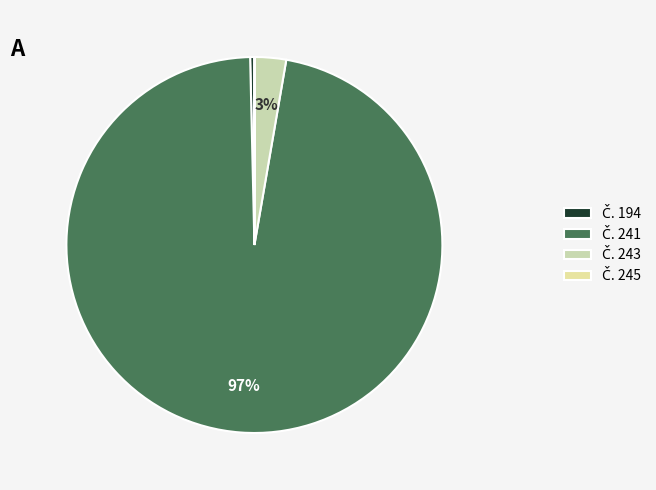

Which category accounts for the majority?

241